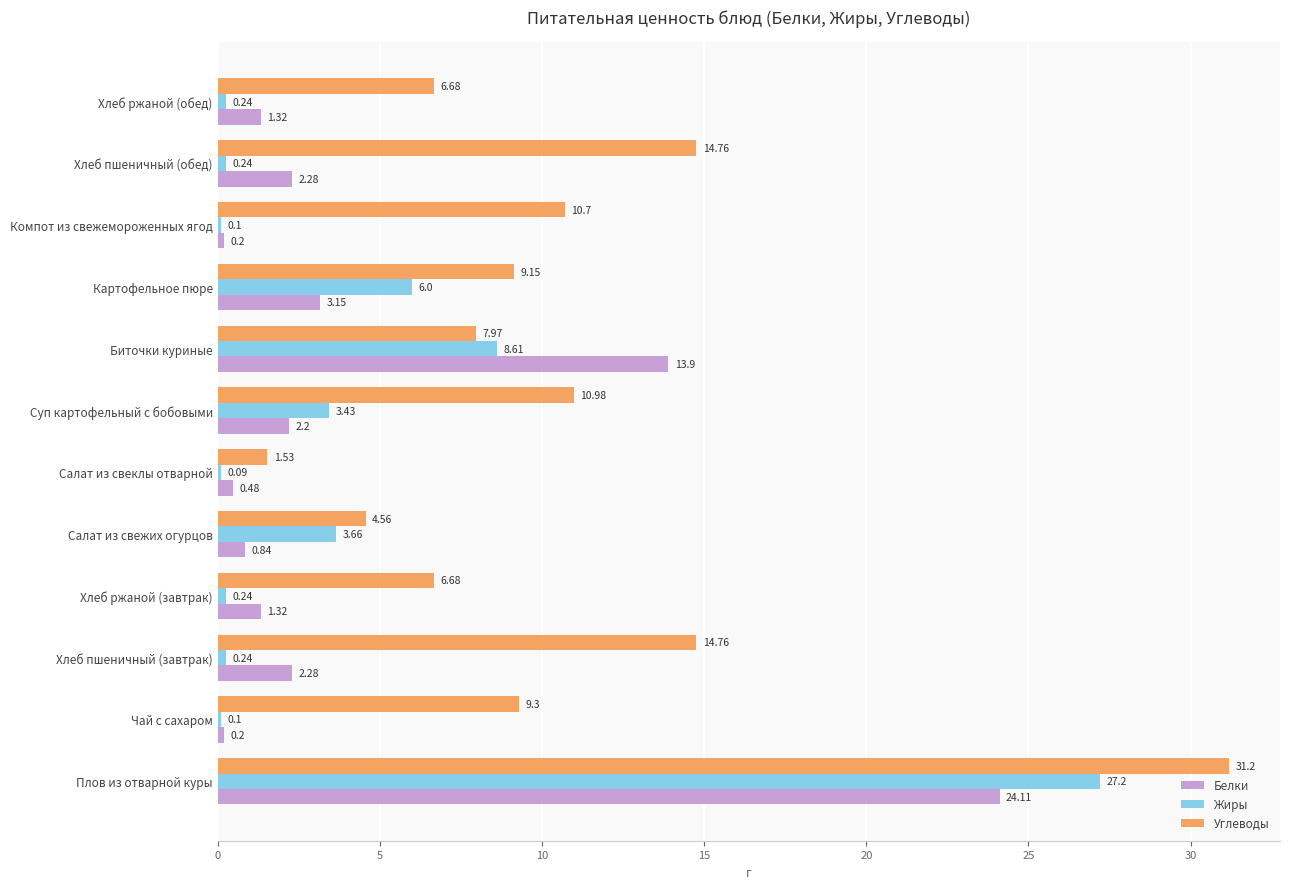

Between Суп картофельный с бобовыми and Компот из свежемороженных ягод, which series saw the biggest shift?

Жиры